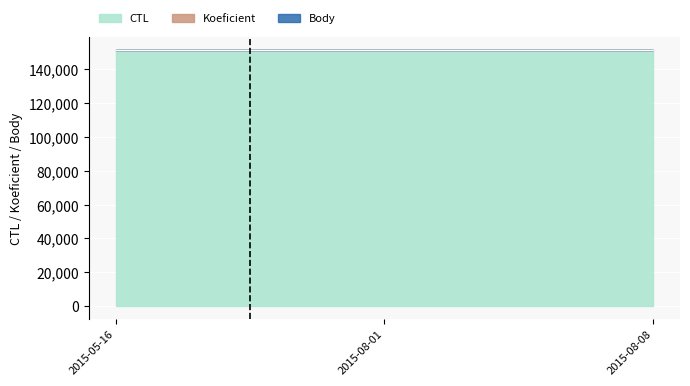

Reading right to left, what are all the values shown in this chart?

CTL: 2015-08-08=151329	2015-08-01=151328	2015-05-16=151305
Koeficient: 2015-08-08=3	2015-08-01=3	2015-05-16=3
Body: 2015-08-08=3	2015-08-01=3	2015-05-16=3